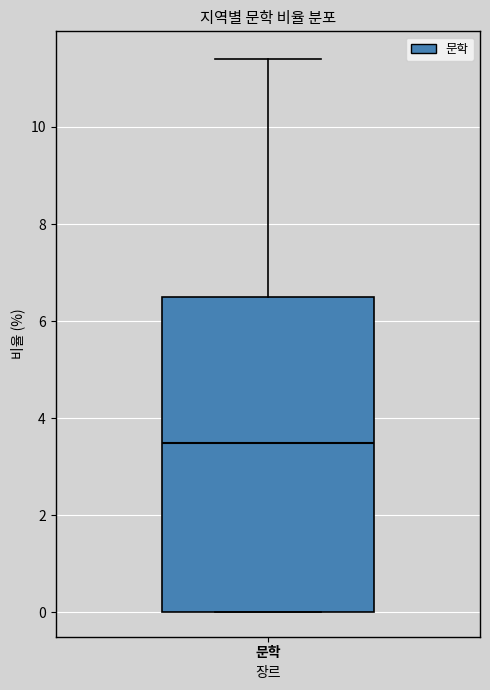

Where is the upper edge of the box for 문학 on the y-axis? The values are not printed on the chart, so give them approximately, as read against the axis.

6.6